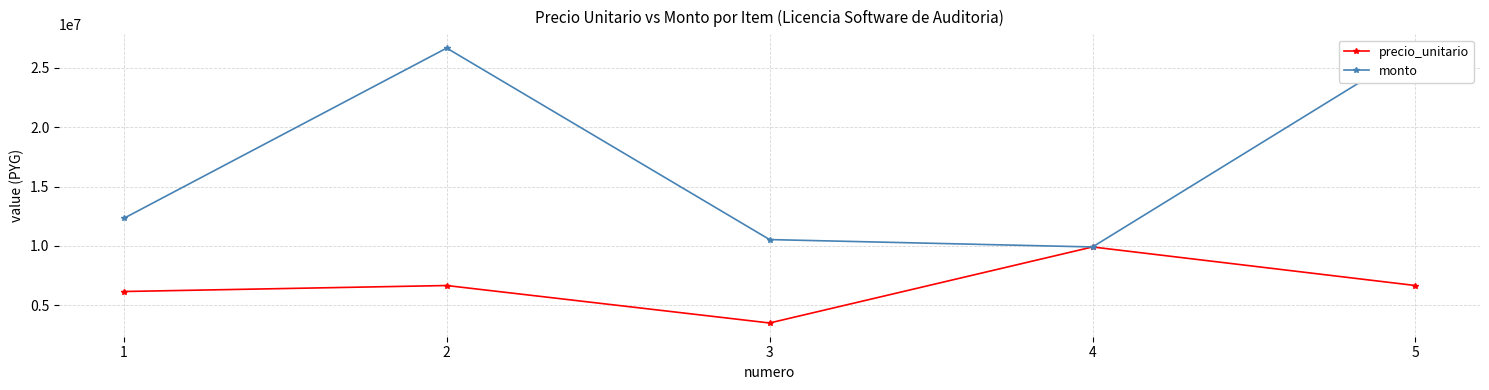

What is the difference between the monto values at 2 and 4?

16747988